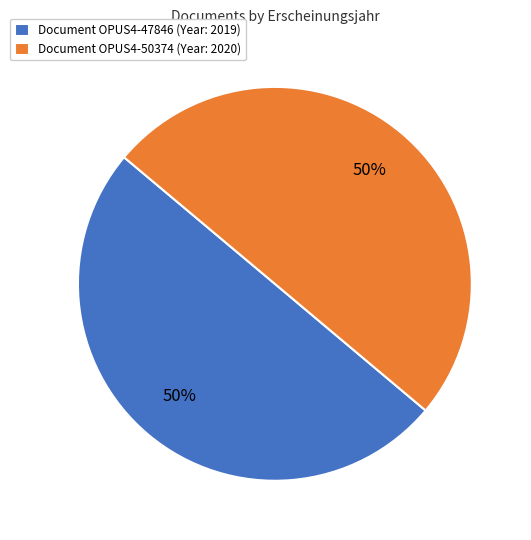

To the nearest percent, what is the combined percentage of Document OPUS4-50374 (Year: 2020) and Document OPUS4-47846 (Year: 2019)?

100%